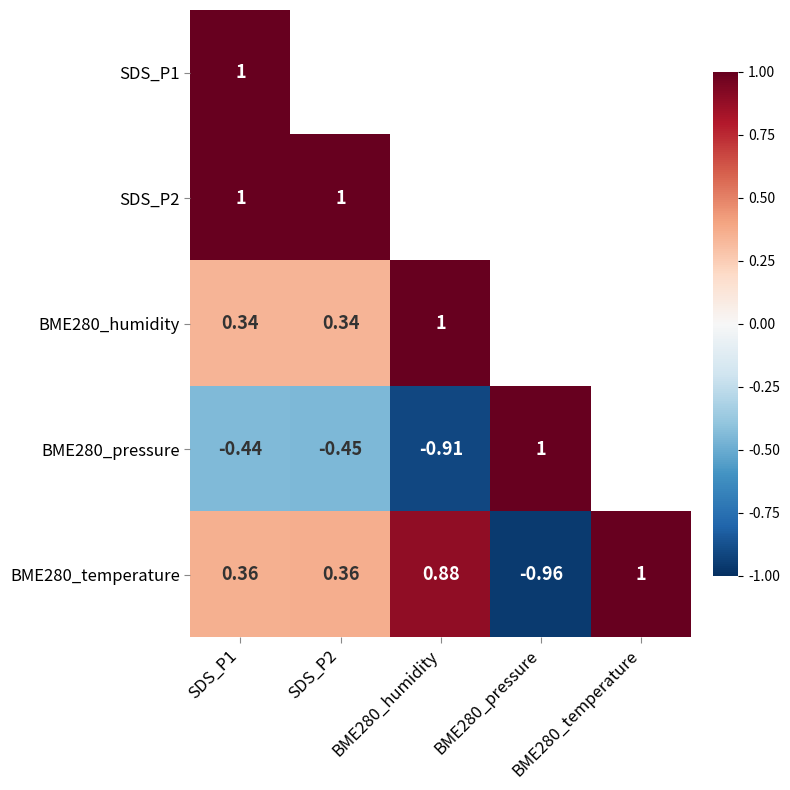

At SDS_P2, list the series in order from smallest to largest.

BME280_pressure, BME280_humidity, SDS_P1, BME280_temperature, SDS_P2